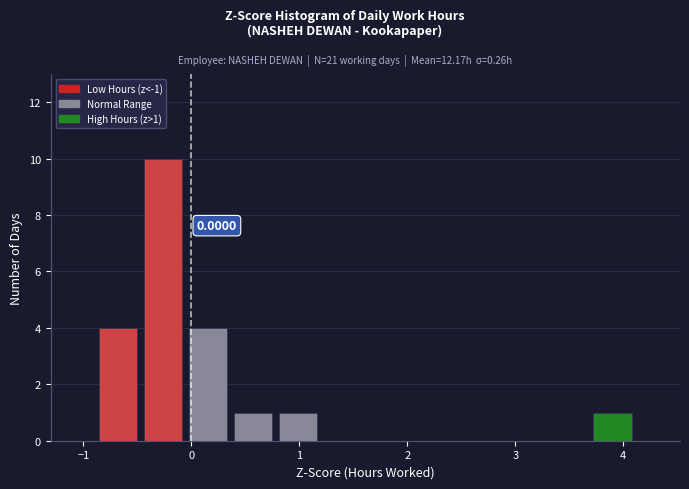

Over which range of the x-axis is the bar tallest?

-0.5 to -0.1